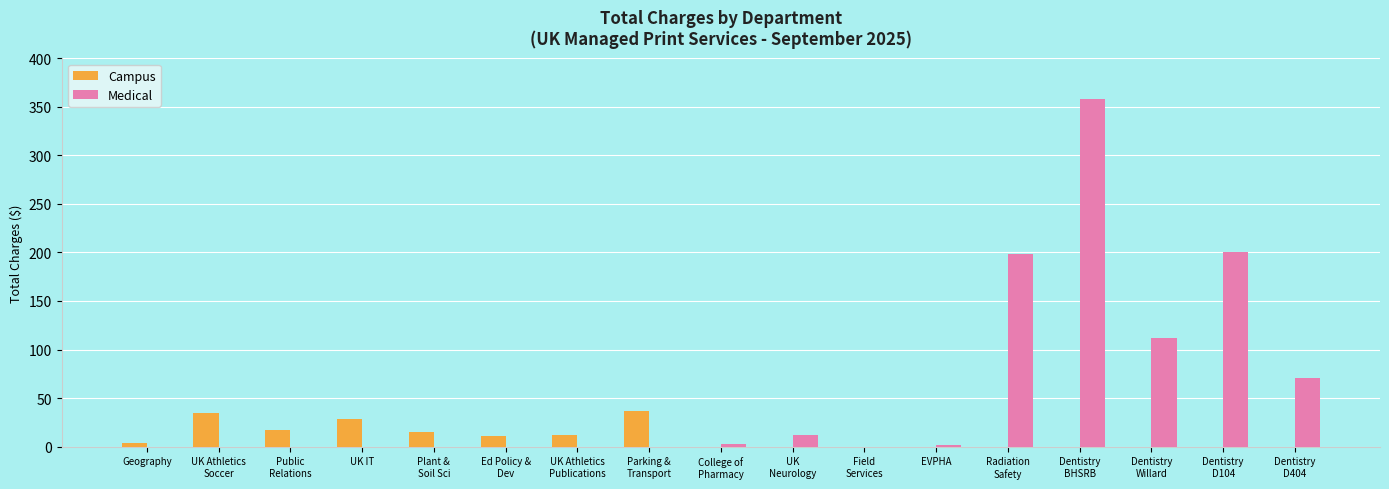

Does the chart contain stacked bars?

No